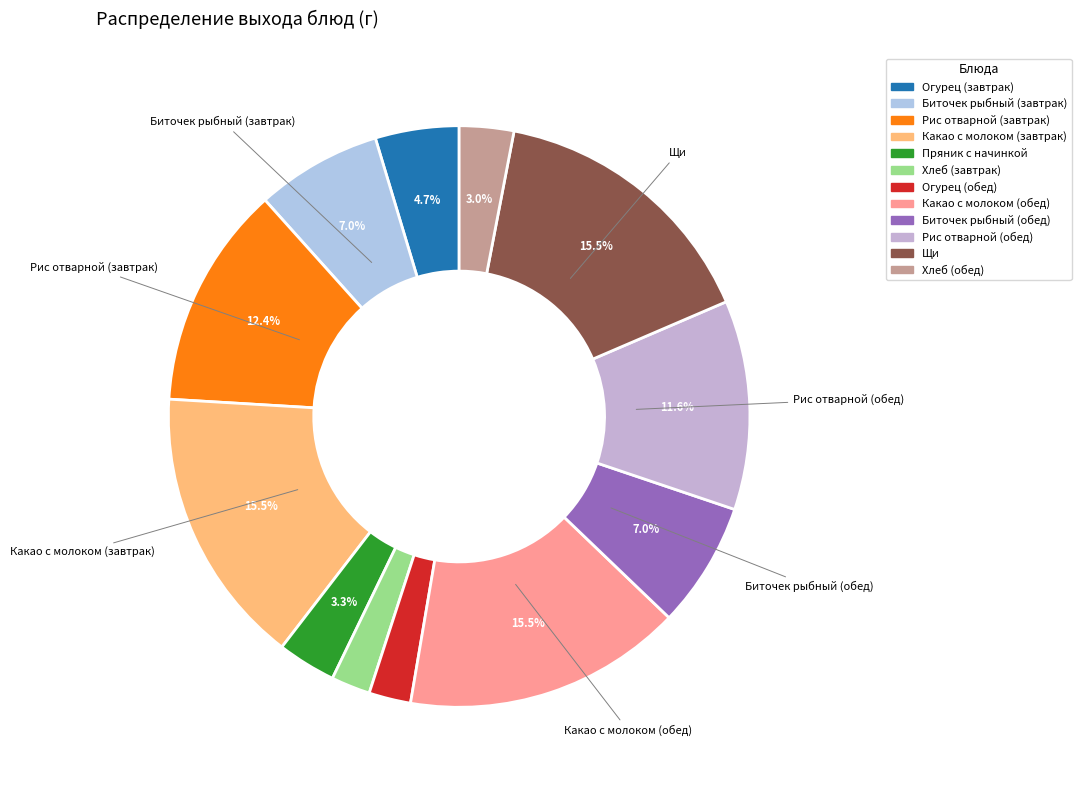

True or false: Пряник с начинкой accounts for 16% of the total.

False